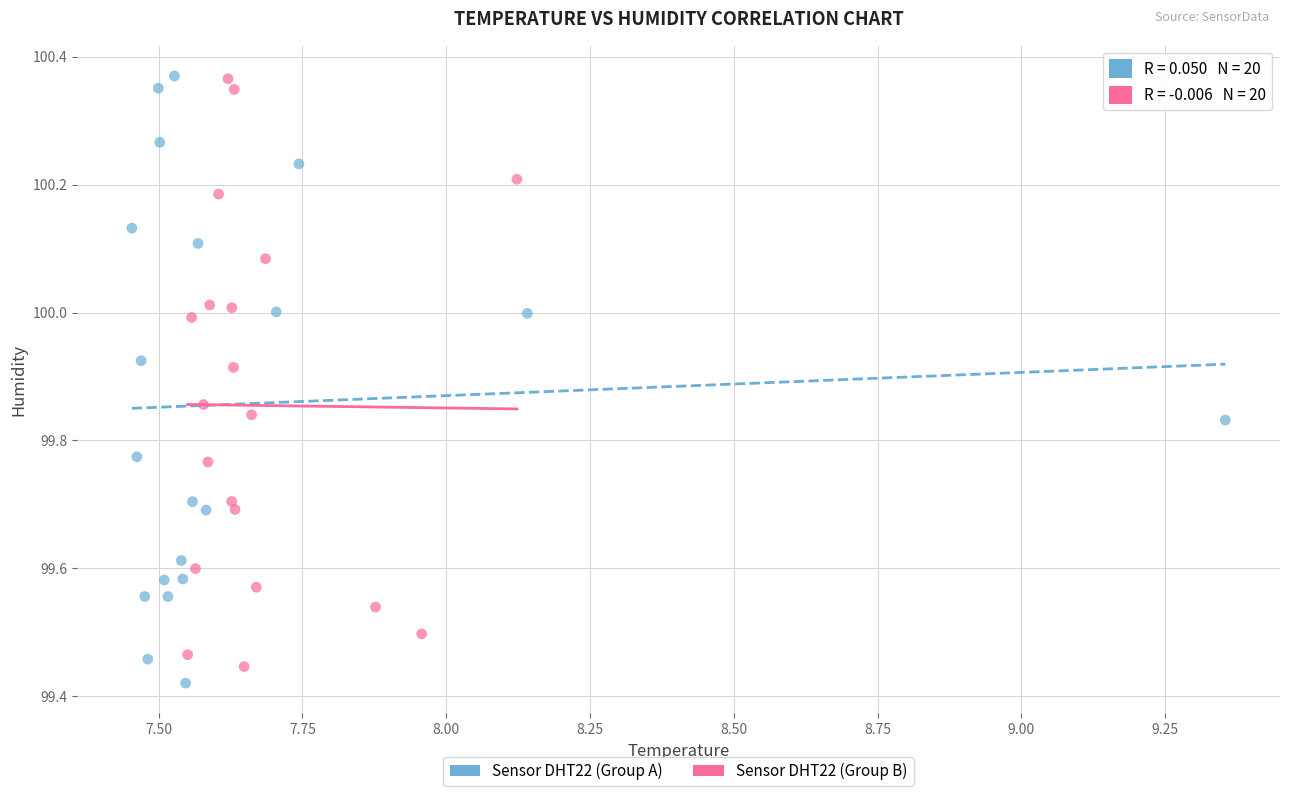

Which series contains the lowest Y value?

Sensor DHT22 (Group A)